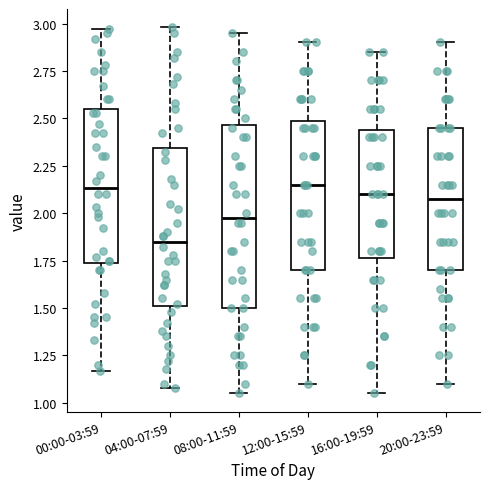

Reading left to right, transcribe this box plot: for each box, give where its median line is, the range the box spans, and where its two whiskers end, as read against the y-axis. The values are not printed on the chart, so give them approximately, as read against the axis.

00:00-03:59: median 2.15, box 1.75 to 2.55, whiskers 1.15 to 2.95
04:00-07:59: median 1.85, box 1.50 to 2.35, whiskers 1.10 to 3.00
08:00-11:59: median 2.00, box 1.50 to 2.45, whiskers 1.05 to 2.95
12:00-15:59: median 2.15, box 1.70 to 2.50, whiskers 1.10 to 2.90
16:00-19:59: median 2.10, box 1.75 to 2.45, whiskers 1.05 to 2.85
20:00-23:59: median 2.10, box 1.70 to 2.45, whiskers 1.10 to 2.90